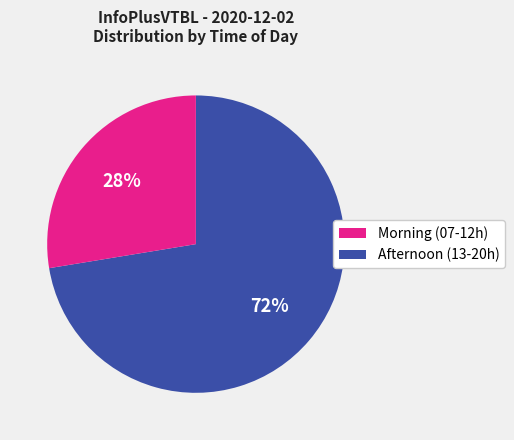

To the nearest percent, what is the average slice percentage?

50%